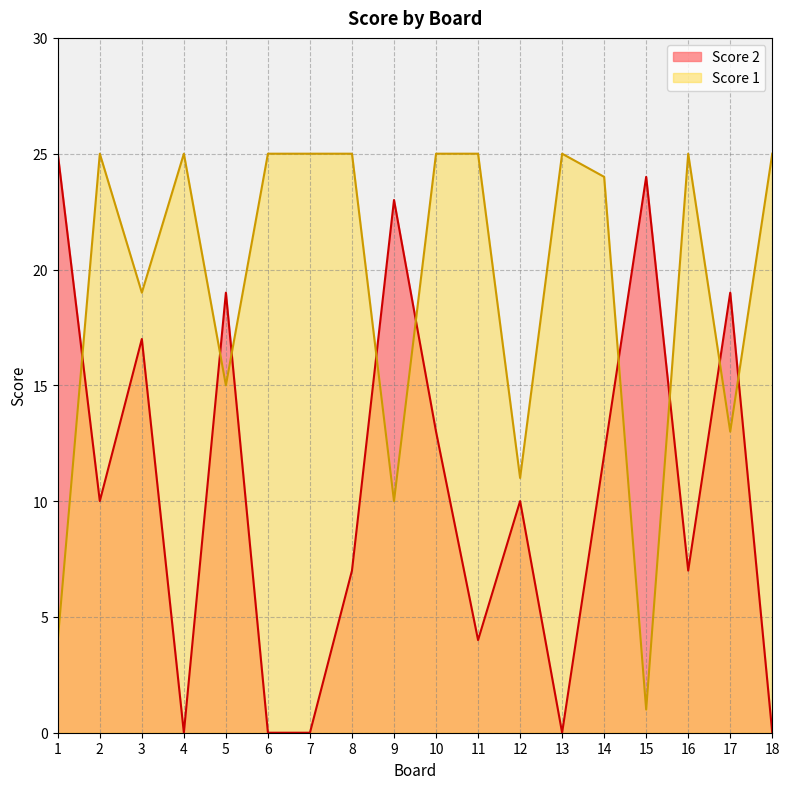

Reading right to left, extract all data points from this chart.

Score 2: 0	19	7	24	12	0	10	4	13	23	7	0	0	19	0	17	10	25
Score 1: 25	13	25	1	24	25	11	25	25	10	25	25	25	15	25	19	25	4